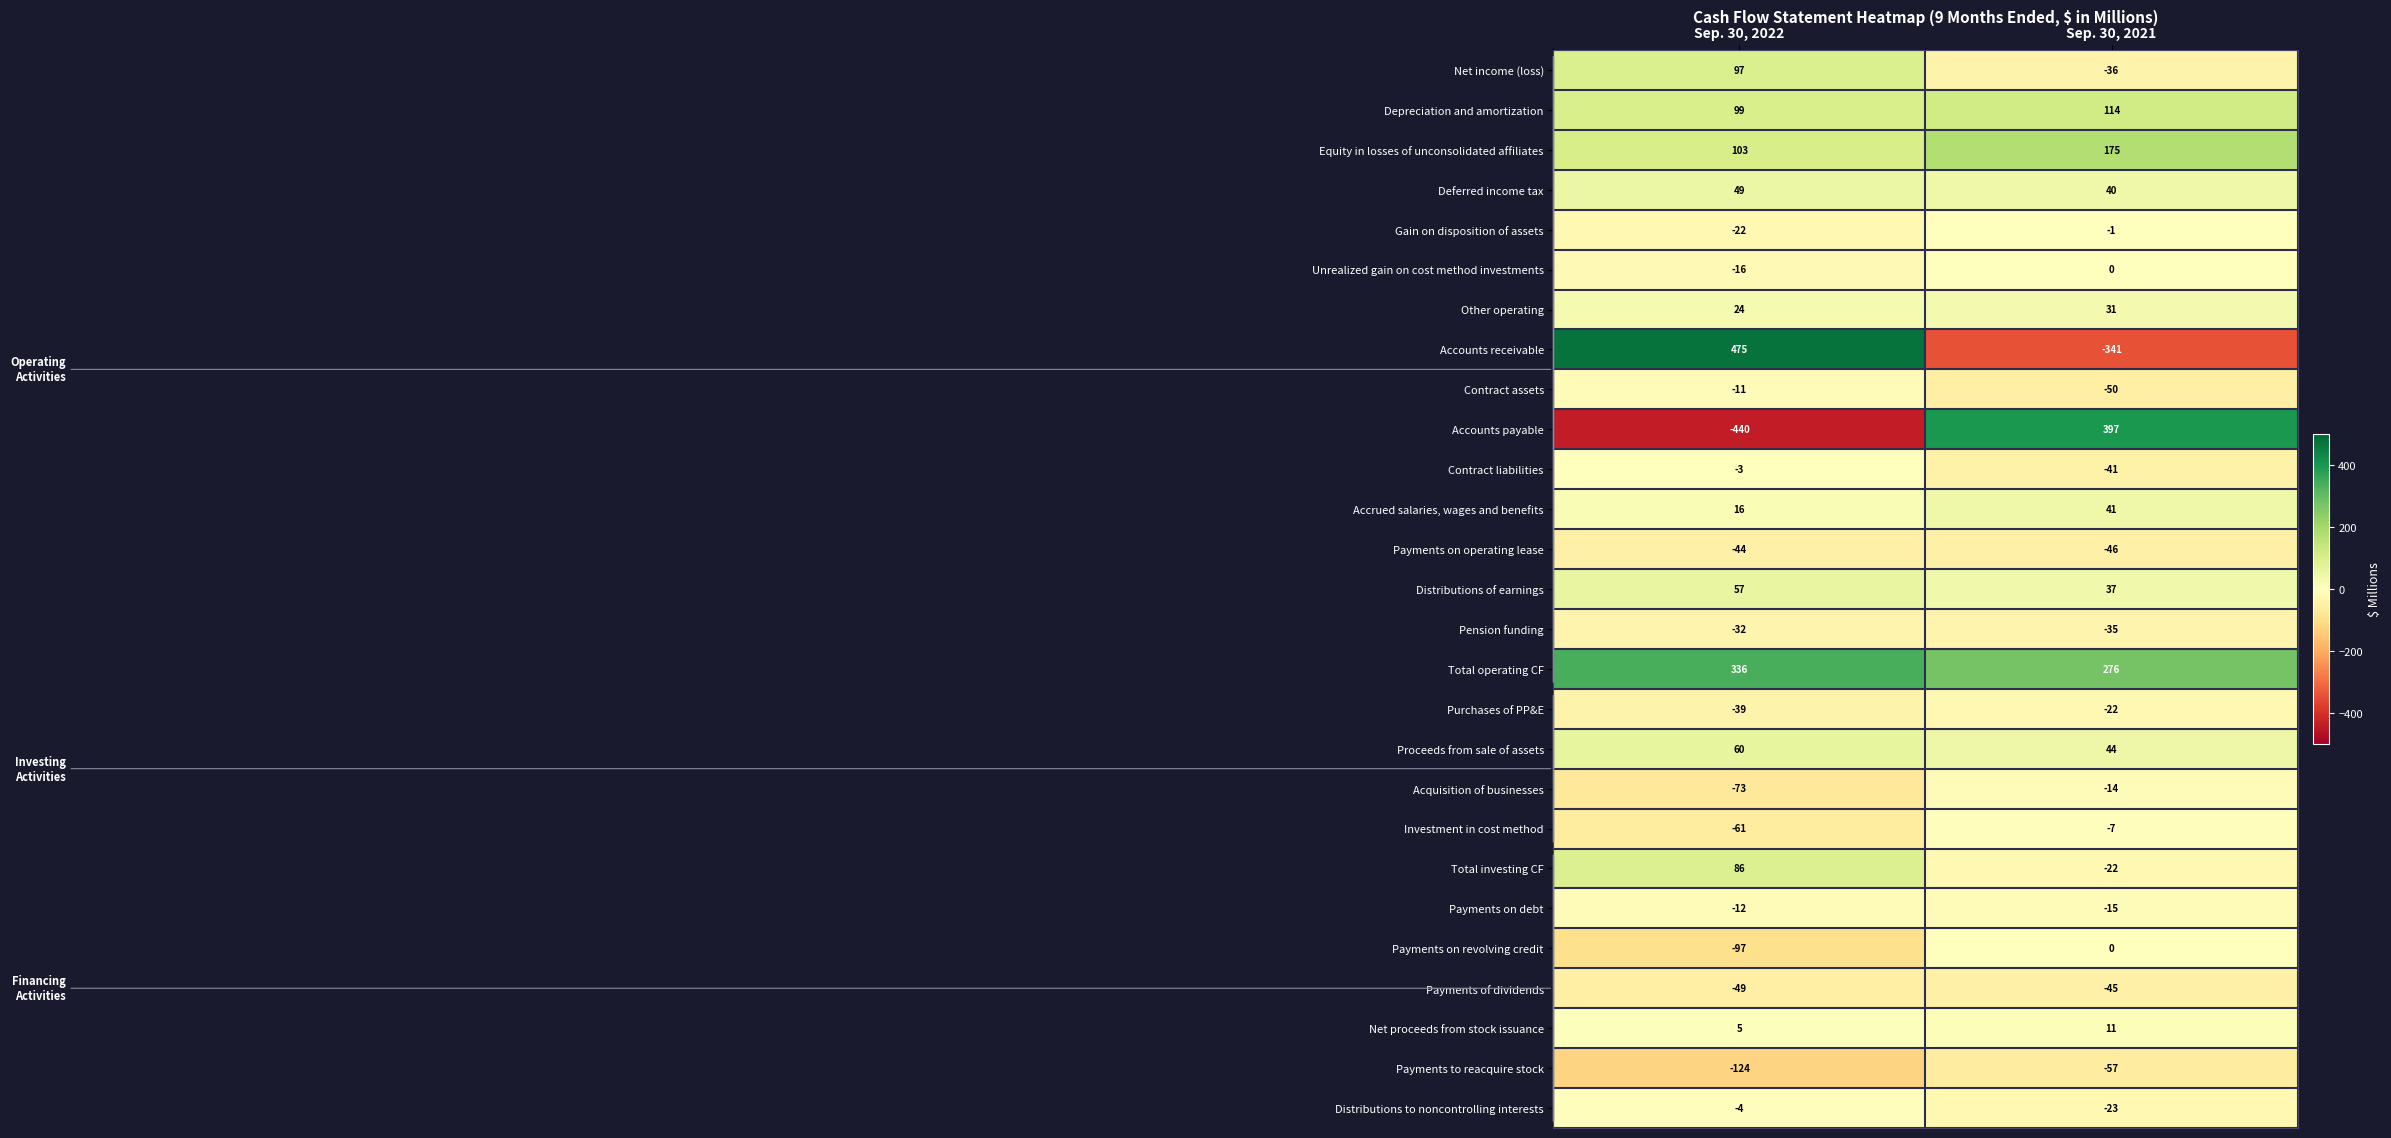

Count the number of categories in the chart.

2